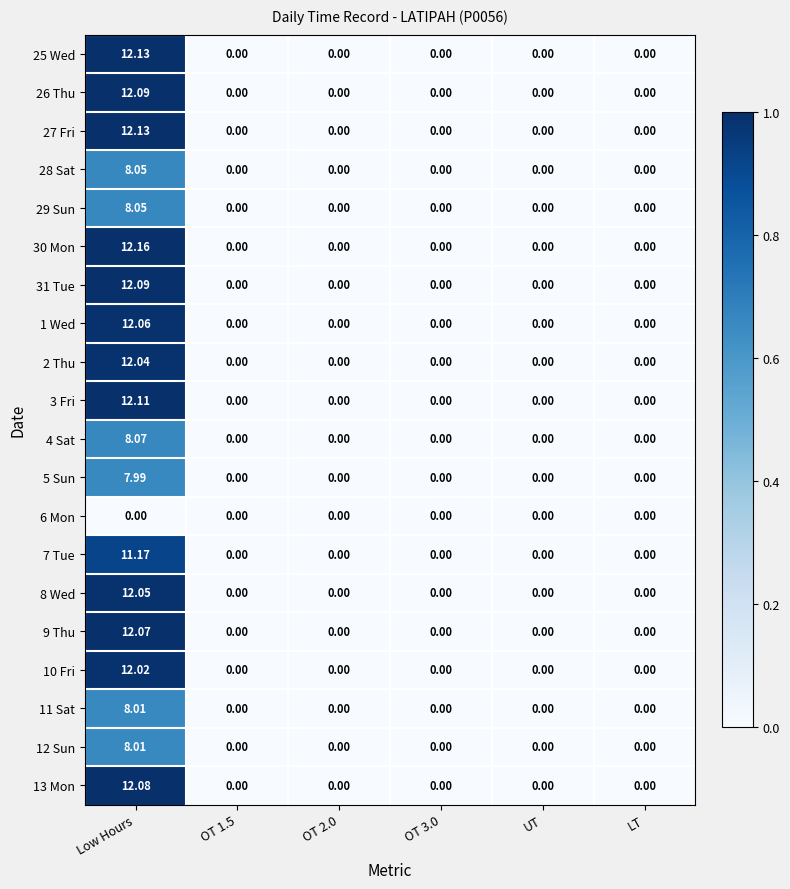

Which category has the highest value across all series?

Low Hours